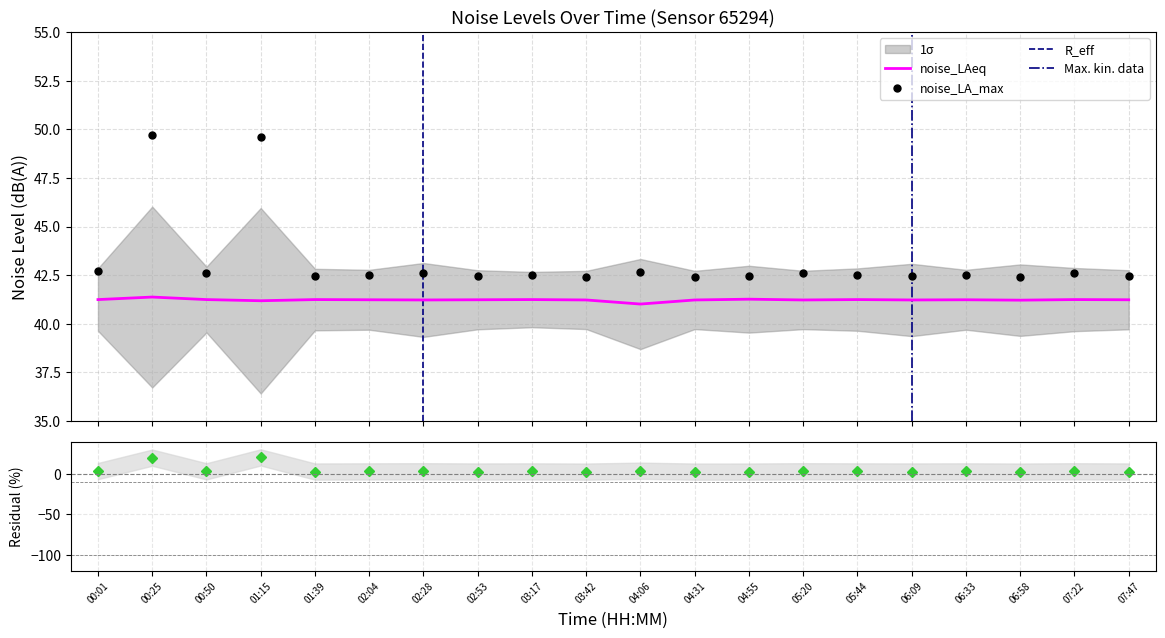

True or false: noise_LA_max and noise_LAeq cross at least once.

False